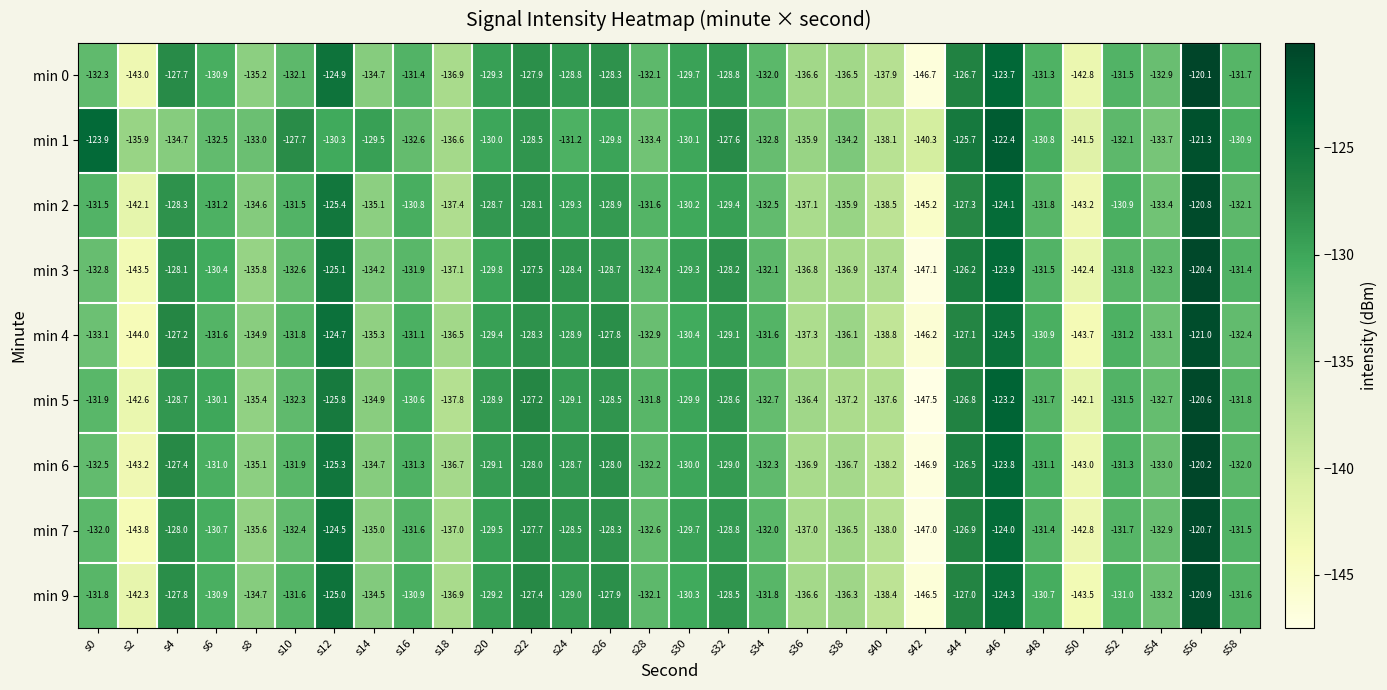

Which series has the largest total across all categories?

min 1